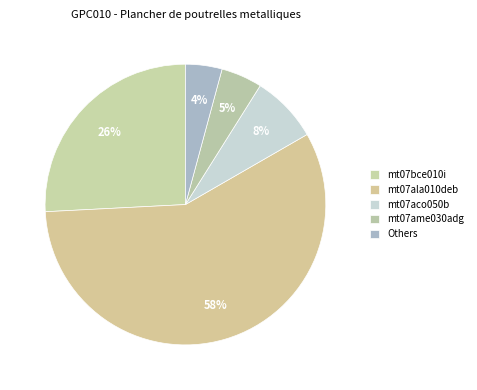

True or false: mt07bce010i accounts for 26% of the total.

True